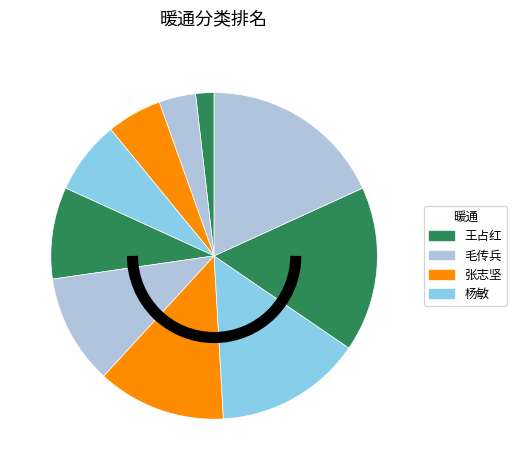

How many segments does this pie chart have?

10